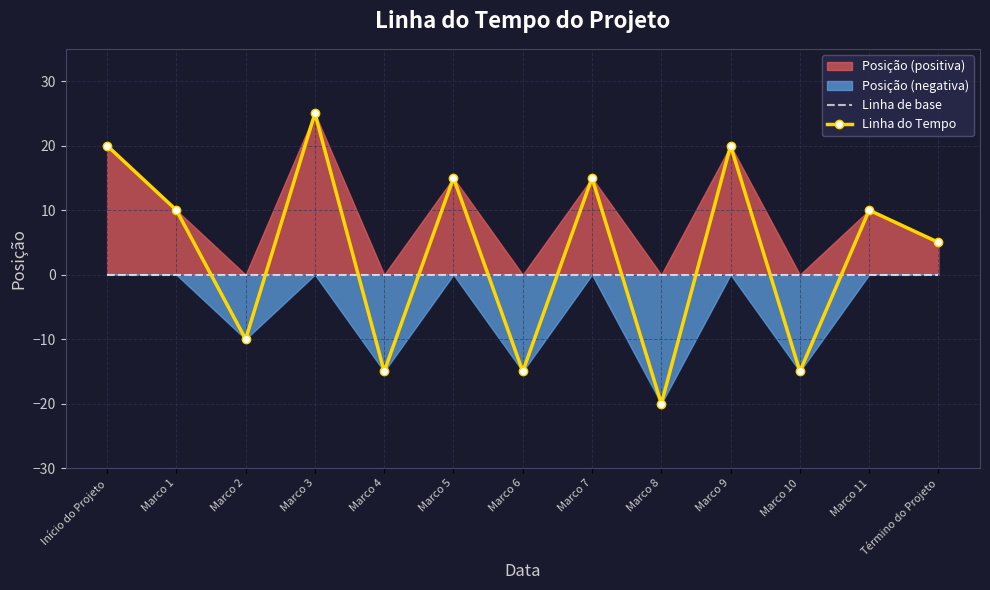

How many interior local peaks does the Linha do Tempo series have?

5